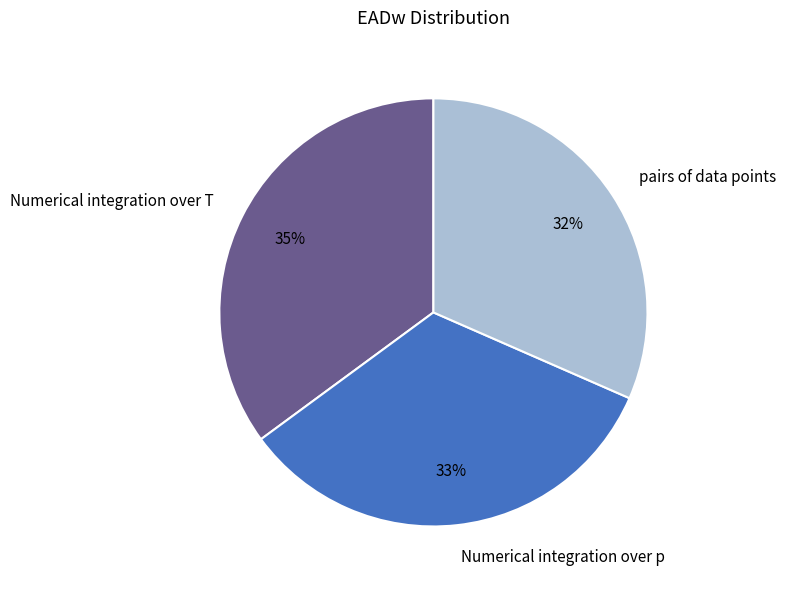

Which has a higher value, Numerical integration over p or Numerical integration over T?

Numerical integration over T